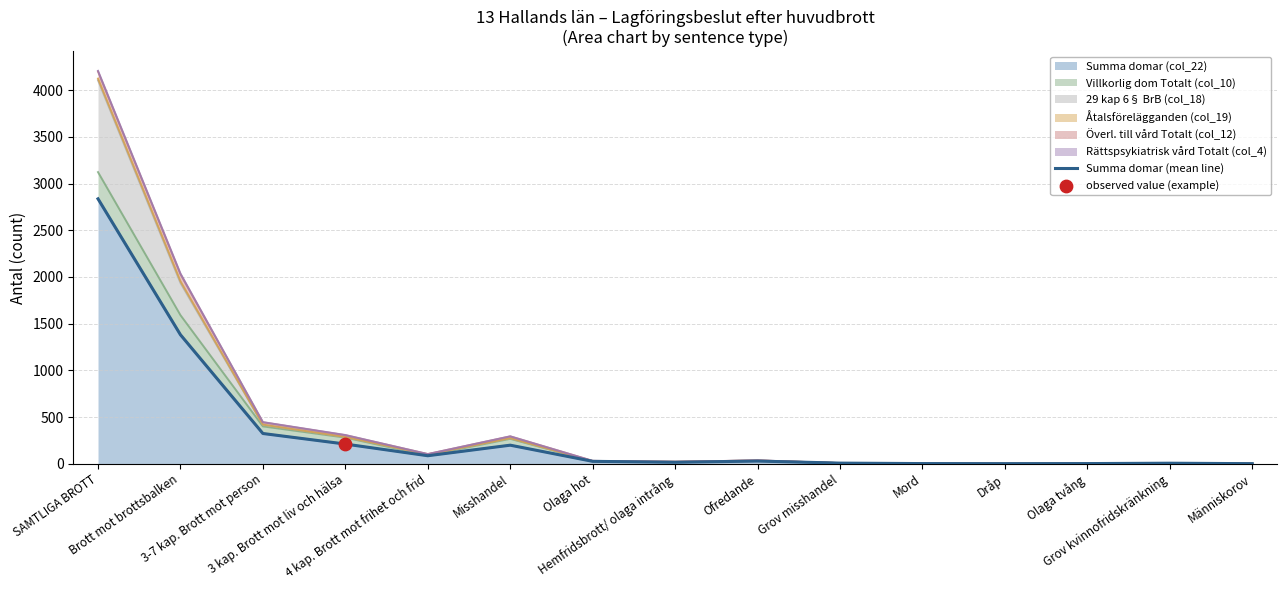

Approximately how many times larger is the value at Mord compared to Människorov?

2.0